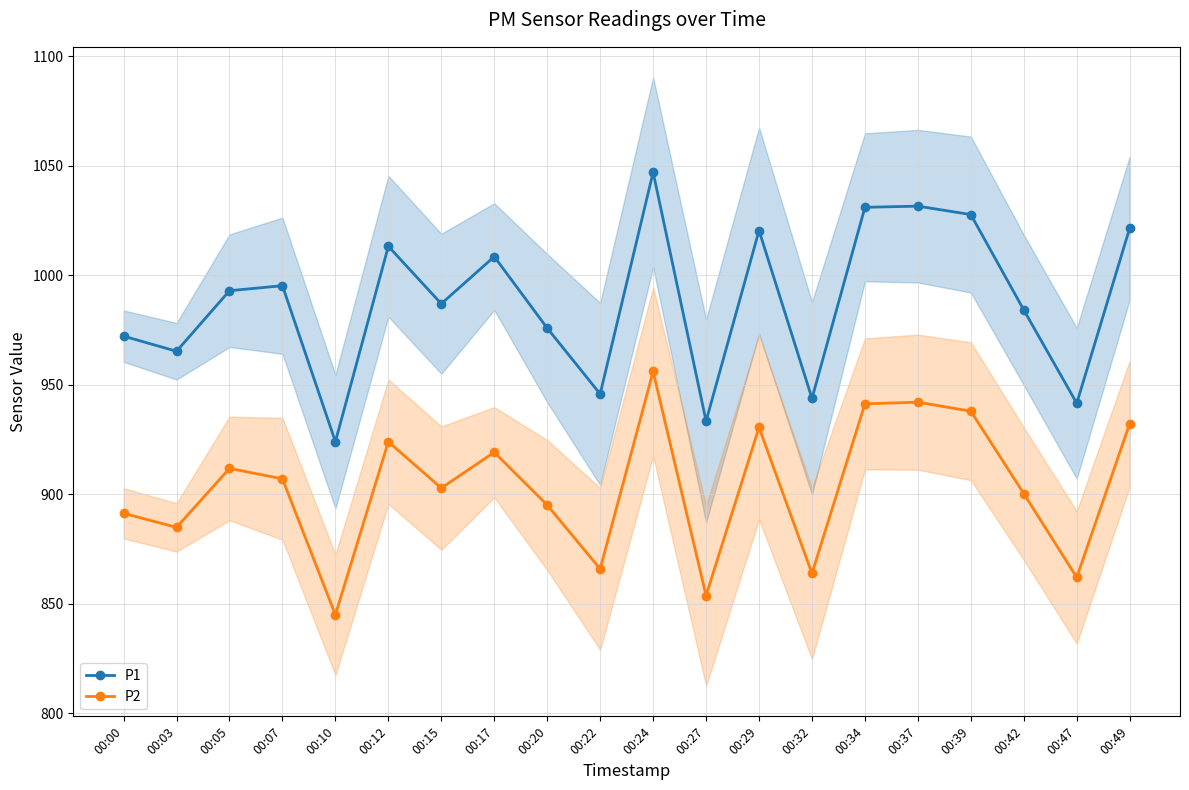

What is the value of the P2 point at the 15th from the left?

941.3